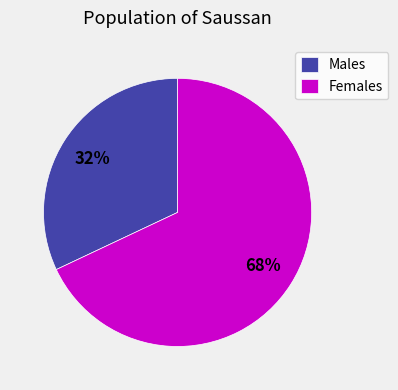

Which slice is the largest?

Females